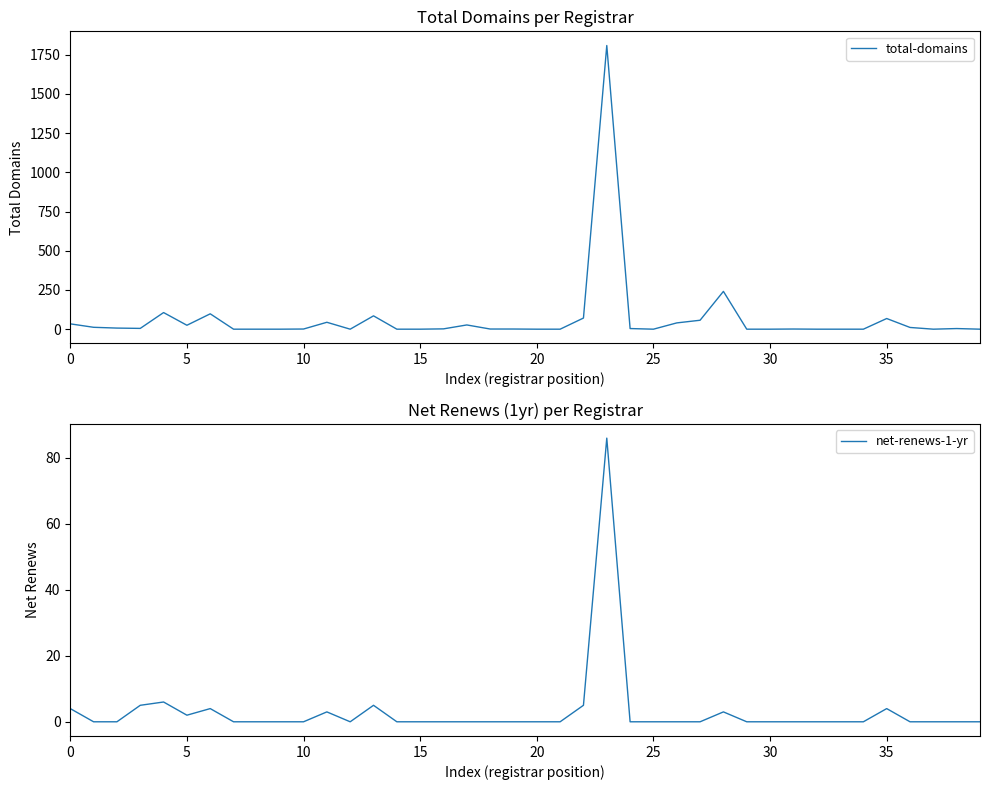

Is it true that total-domains equals 18 at 36?

False